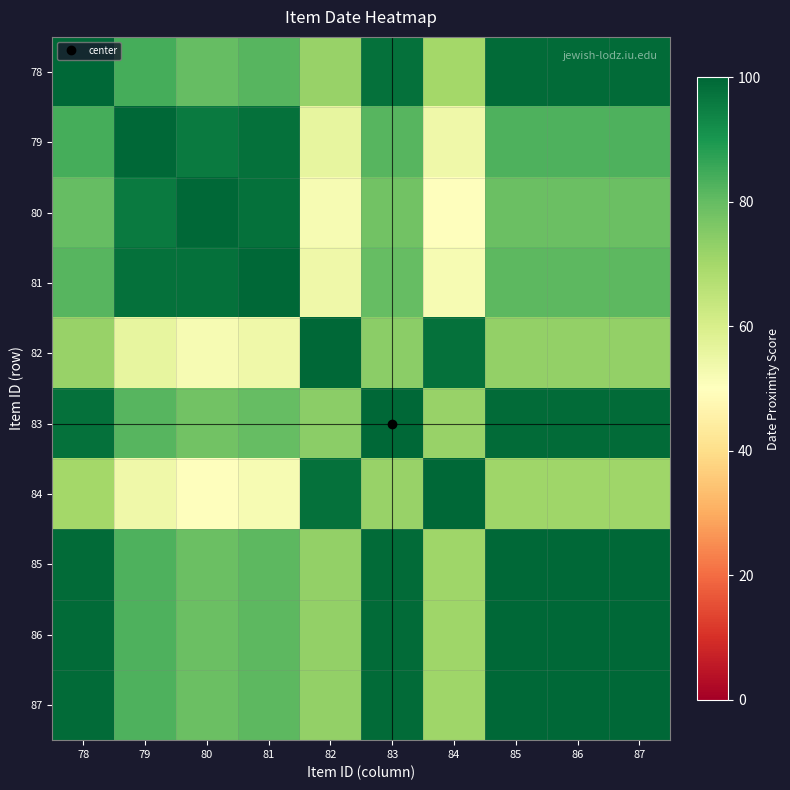

What is the maximum value shown in the chart?

100.0